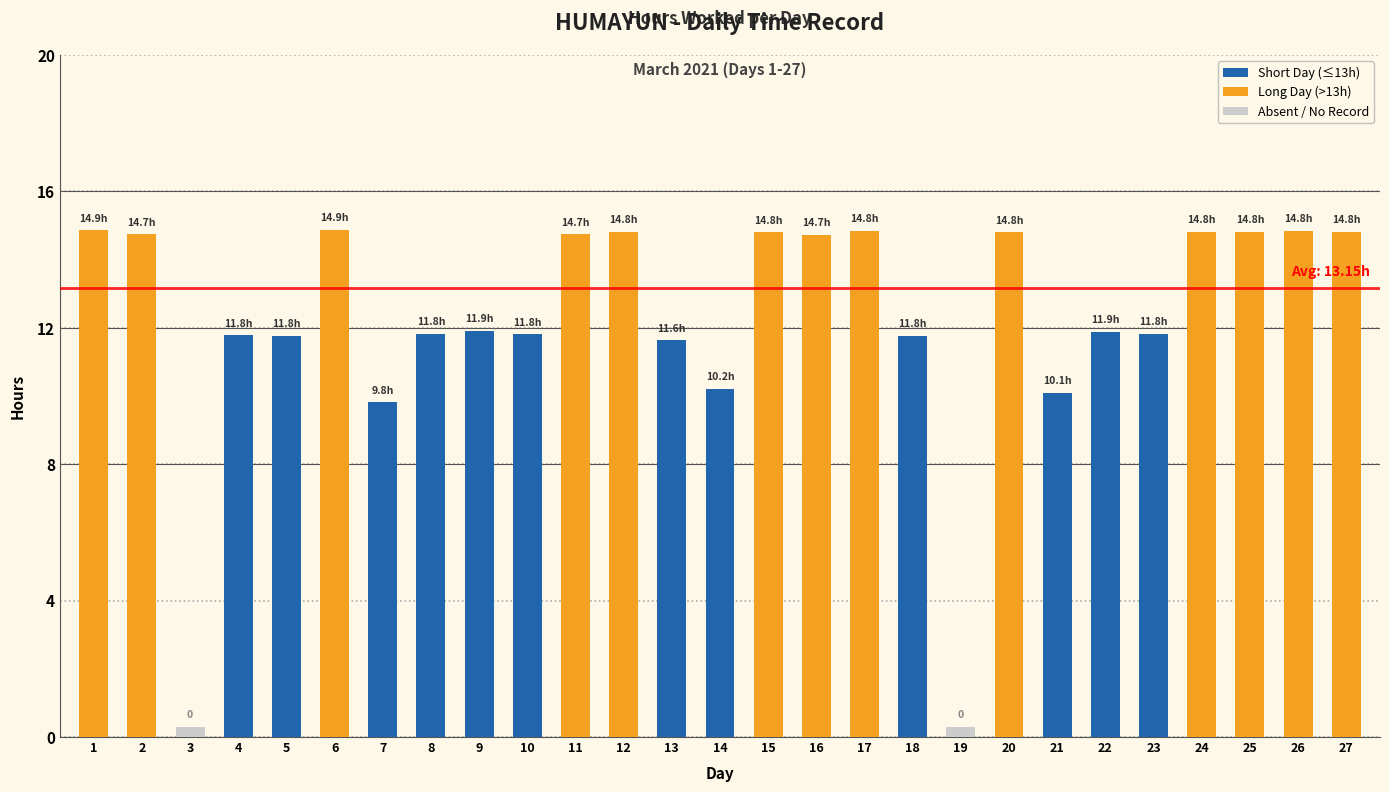

How many groups of bars are there?

27